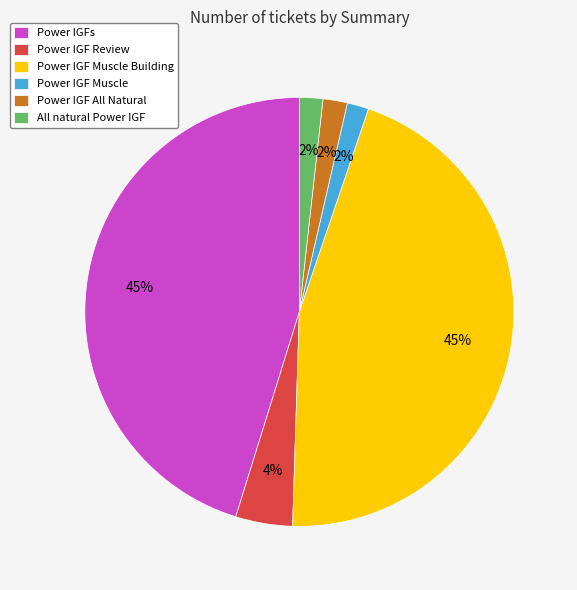

Approximately how many times larger is the value at Power IGF All Natural compared to All natural Power IGF?

1.0